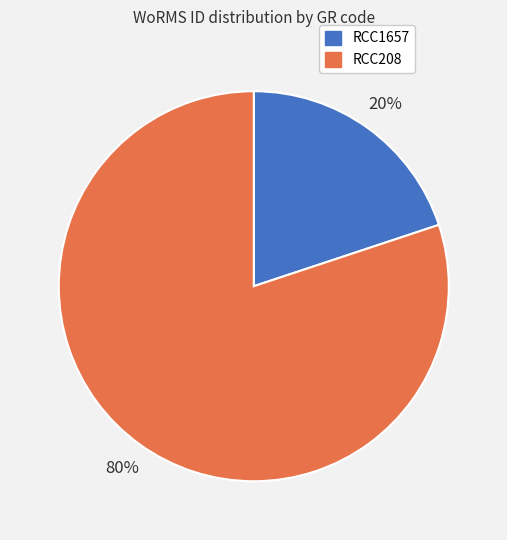

To the nearest percent, what portion does RCC208 represent?

80%